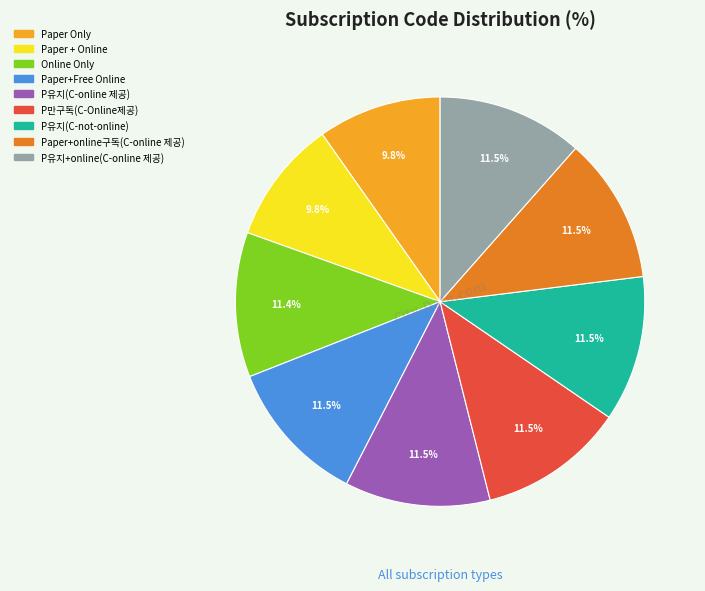

What is the ratio of the value at P유지(C-not-online) to the value at P유지+online(C-online 제공)?

1.0